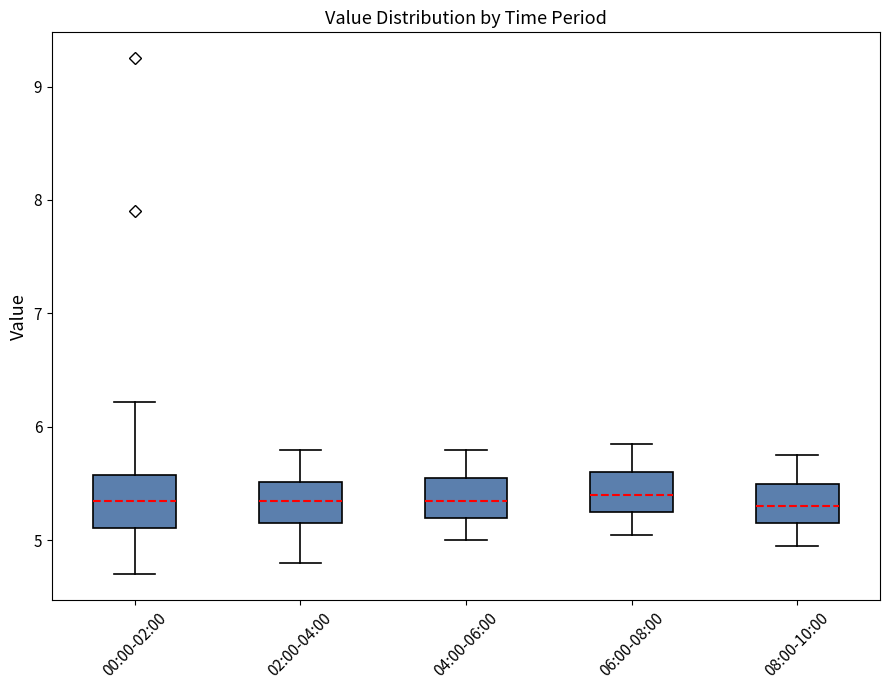

Reading left to right, read every box against the y-axis: the position of its median line, the range the box covers, and the ends of its whiskers. The values are not printed on the chart, so give them approximately, as read against the axis.

00:00-02:00: median 5.4, box 5.1 to 5.6, whiskers 4.7 to 6.2
02:00-04:00: median 5.4, box 5.2 to 5.5, whiskers 4.8 to 5.8
04:00-06:00: median 5.4, box 5.2 to 5.6, whiskers 5.0 to 5.8
06:00-08:00: median 5.4, box 5.3 to 5.6, whiskers 5.1 to 5.9
08:00-10:00: median 5.3, box 5.2 to 5.5, whiskers 5.0 to 5.8